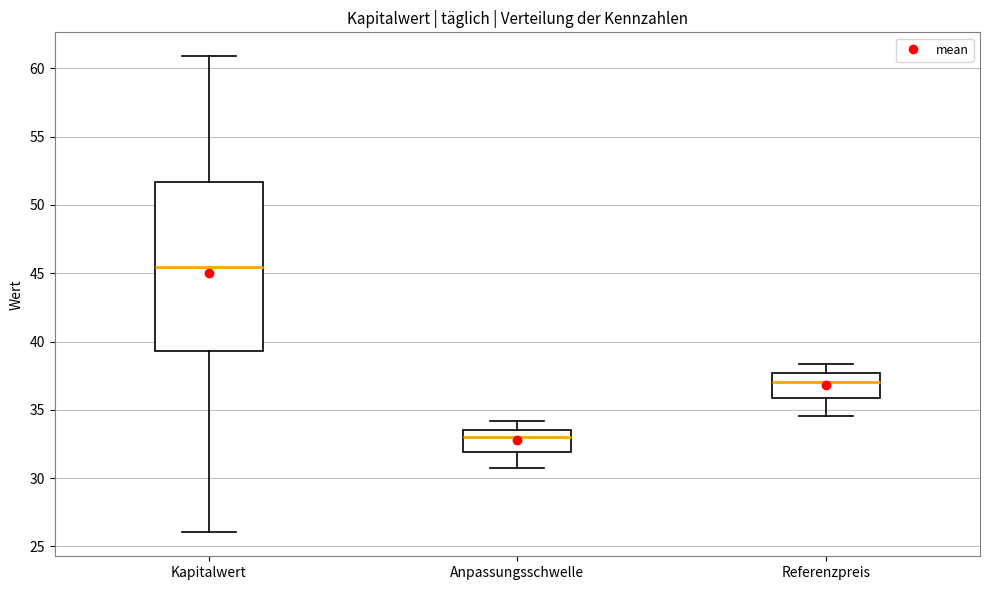

Reading left to right, read every box against the y-axis: the position of its median line, the range the box covers, and the ends of its whiskers. The values are not printed on the chart, so give them approximately, as read against the axis.

Kapitalwert: median 45.5, box 39.5 to 51.5, whiskers 26.0 to 61.0
Anpassungsschwelle: median 33.0, box 32.0 to 33.5, whiskers 30.5 to 34.0
Referenzpreis: median 37.0, box 36.0 to 37.5, whiskers 34.5 to 38.5